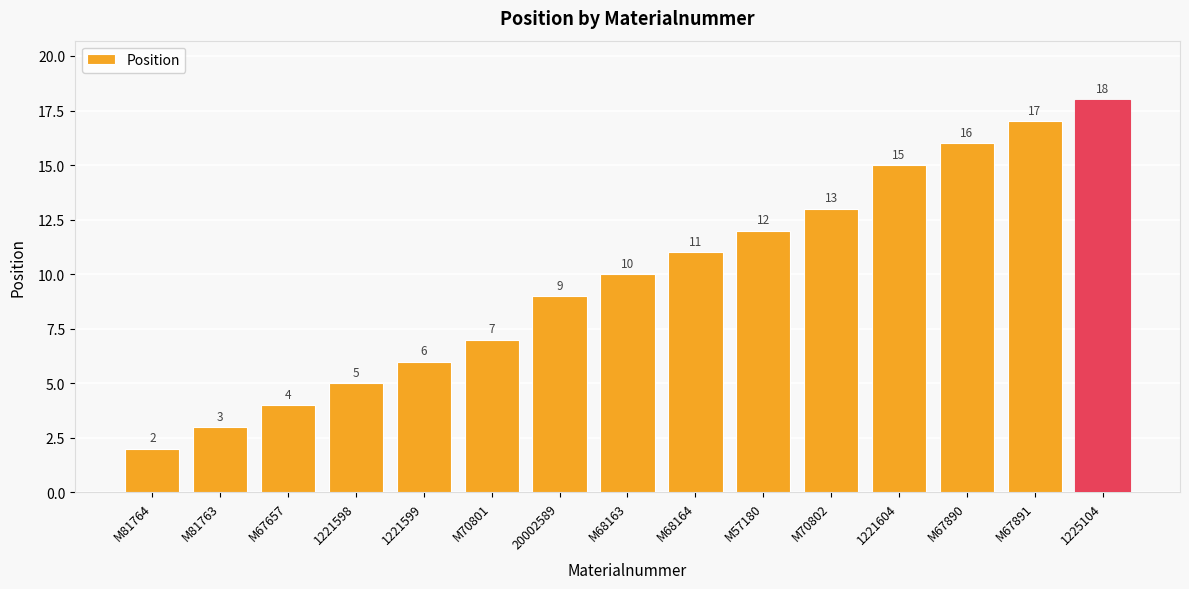

What position from the right is M68164?

7